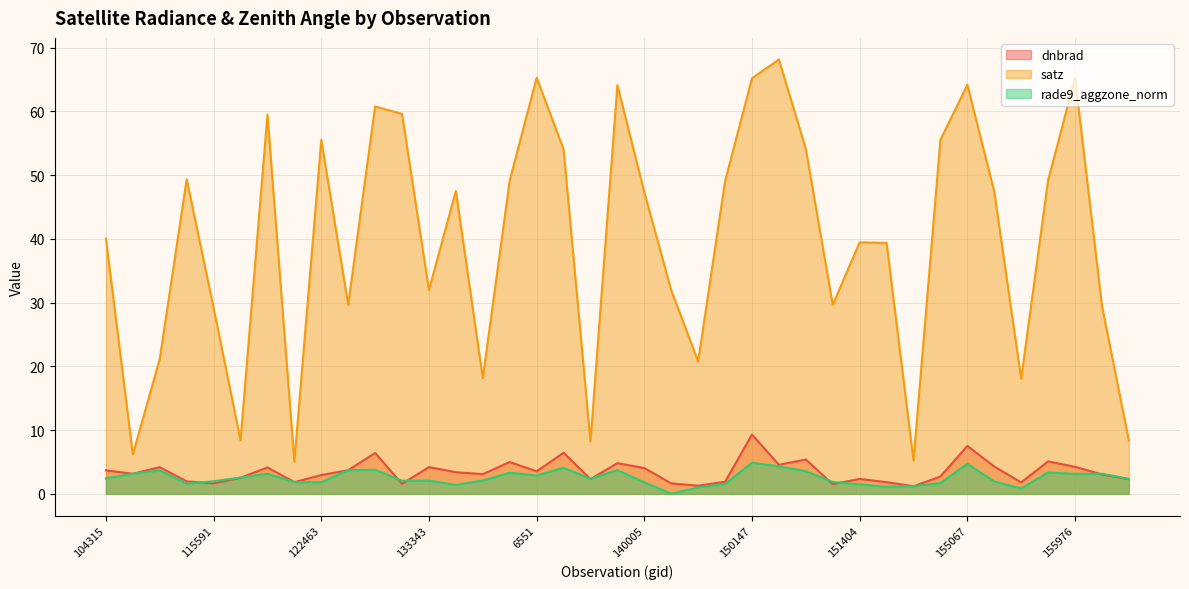

Count the number of categories in the chart.

39